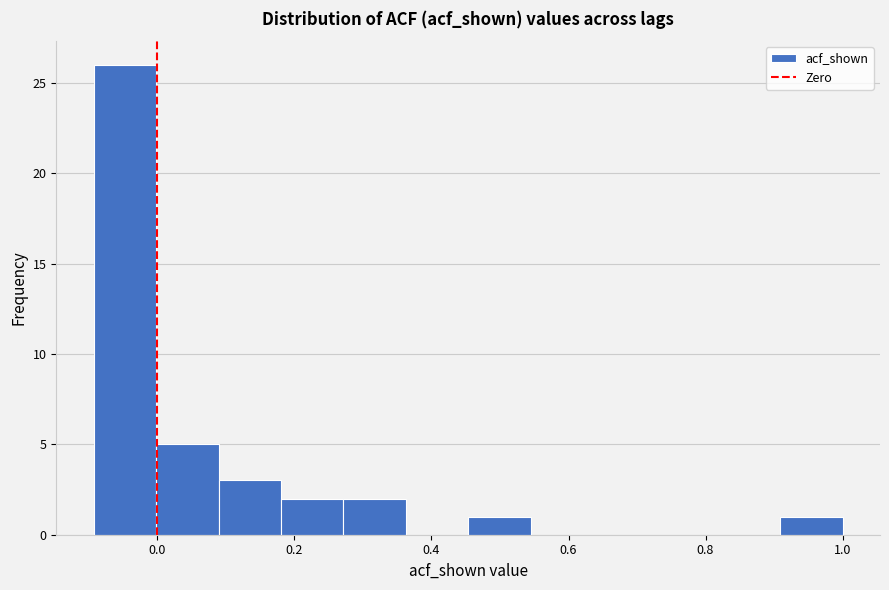

Reading left to right, list every bar in this chart as the range it spans on the x-axis followed by its height. Neither the bar edges nor the heights are printed on the chart, so give them approximately, as read against the axes.

-0.10 to 0.00: 26
0.00 to 0.08: 5
0.08 to 0.18: 3
0.18 to 0.28: 2
0.28 to 0.36: 2
0.36 to 0.46: 0
0.46 to 0.54: 1
0.54 to 0.64: 0
0.64 to 0.72: 0
0.72 to 0.82: 0
0.82 to 0.90: 0
0.90 to 1.00: 1